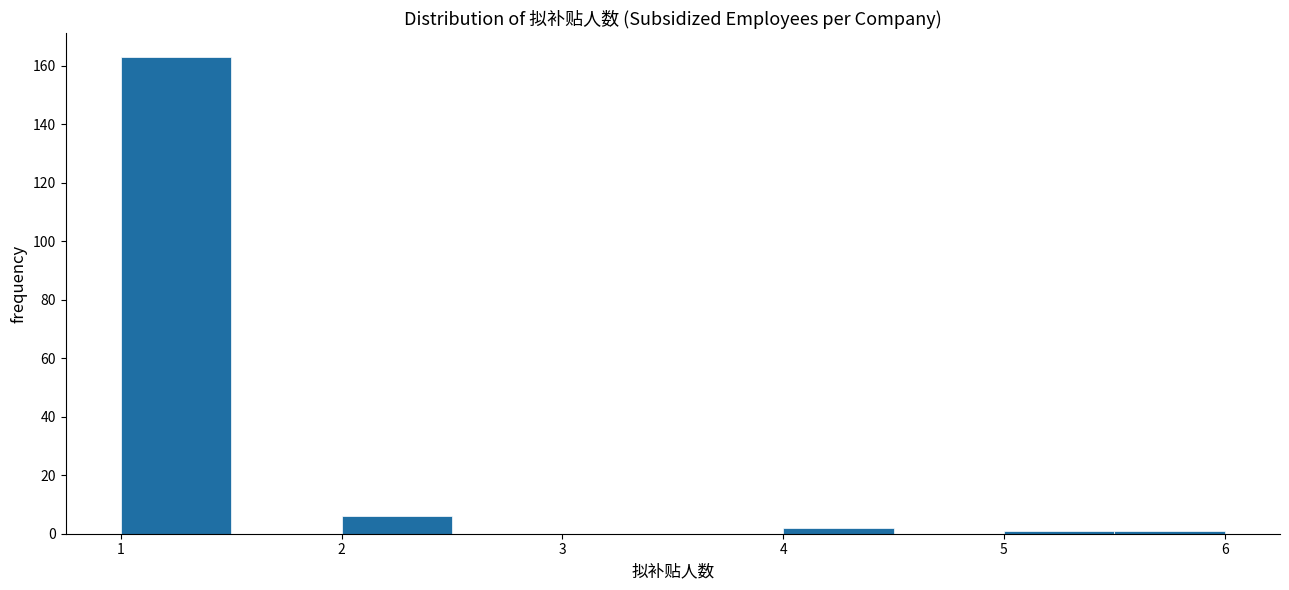

Reading left to right, list every bar in this chart as the range it spans on the x-axis followed by its height. The values are not printed on the chart, so give them approximately, as read against the axis.

1.0 to 1.5: 164
1.5 to 2.0: 0
2.0 to 2.5: 6
2.5 to 3.0: 0
3.0 to 3.5: 0
3.5 to 4.0: 0
4.0 to 4.5: 2
4.5 to 5.0: 0
5.0 to 5.5: under 2
5.5 to 6.0: under 2